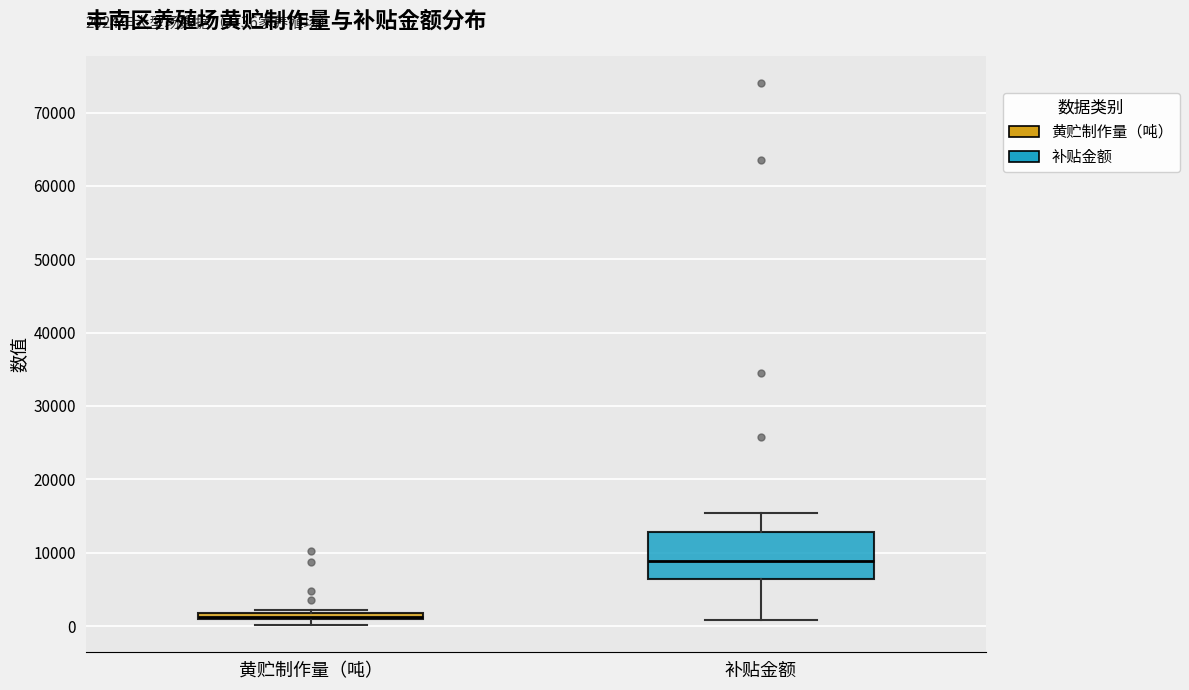

Comparing the boxes themselves (not the whiskers), which one is the tallest?

补贴金额